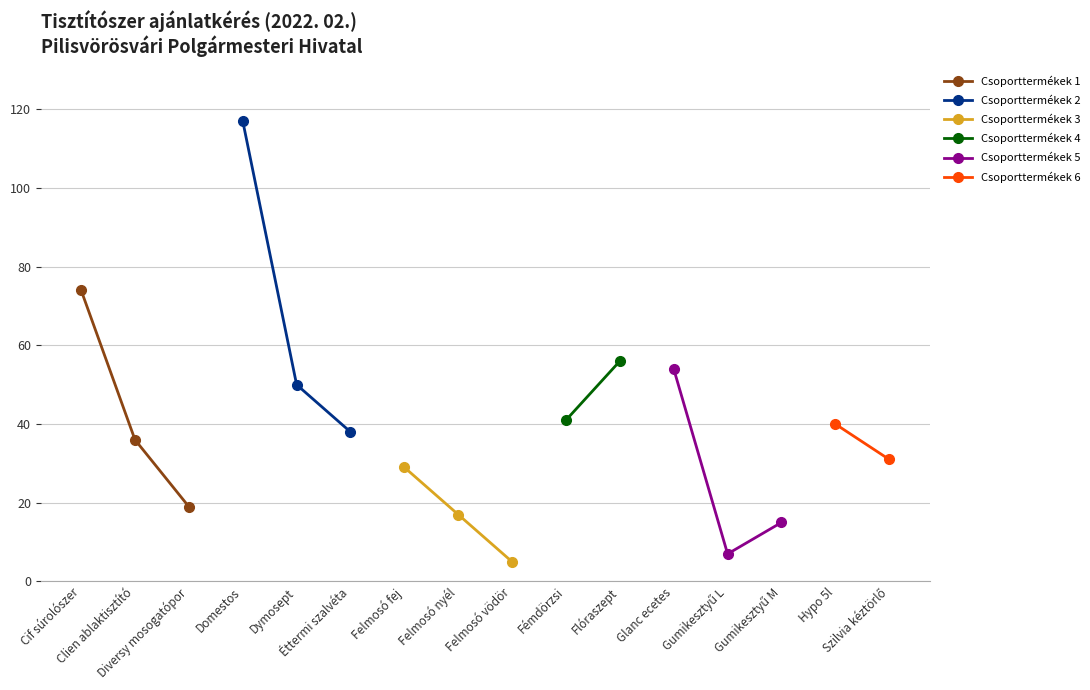

True or false: Dymosept 5l has a value of 32 at 10.

False